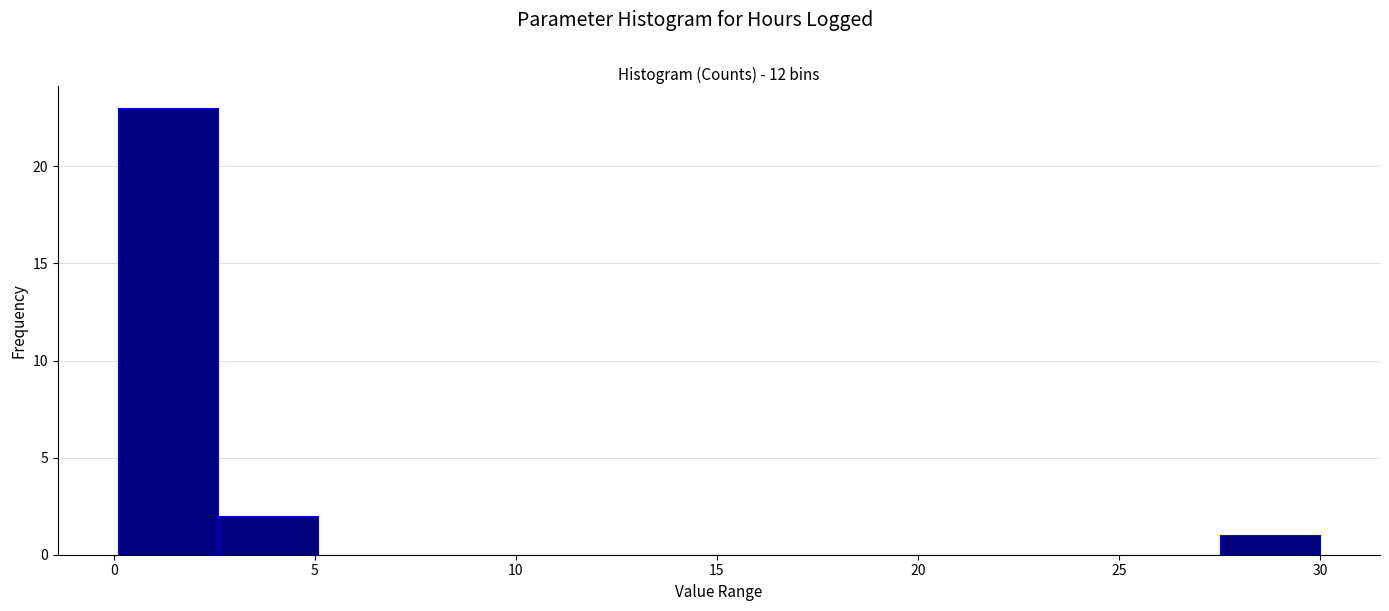

Which range on the x-axis has the tallest bar?

0.0 to 2.5